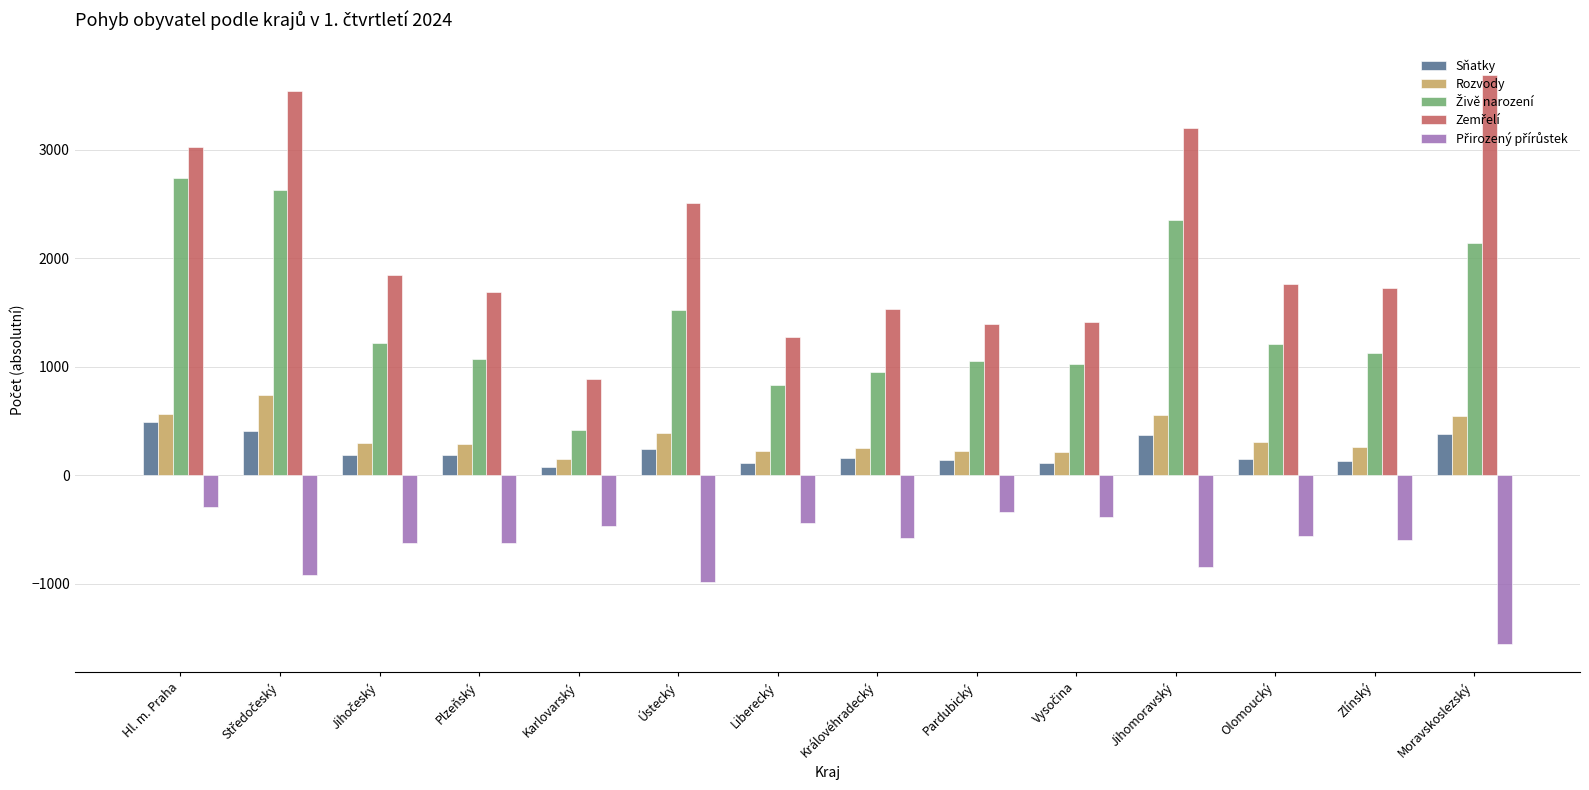

What is the sum of all Rozvody values?

5022